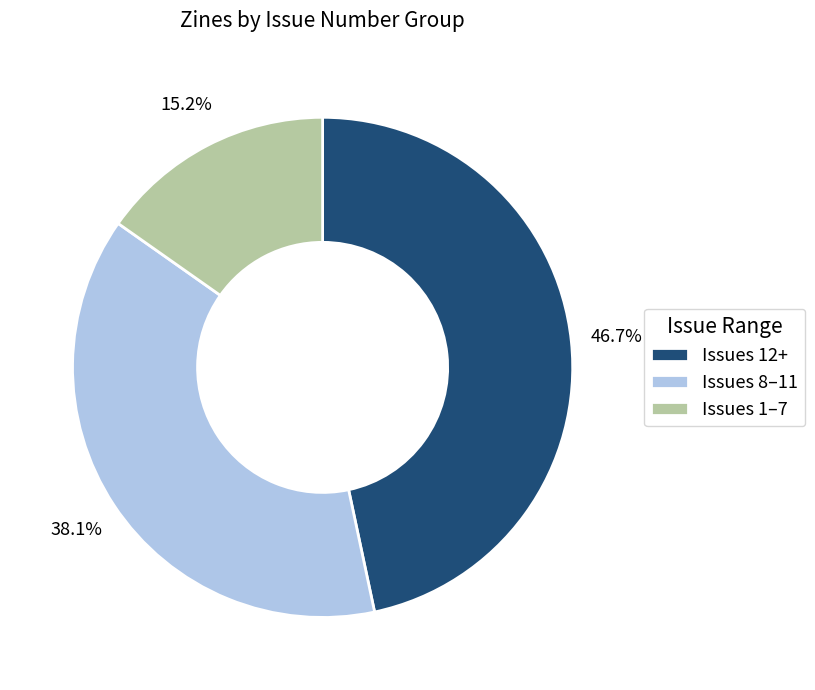

Does Issues 8–11 account for over 50% of the chart?

No